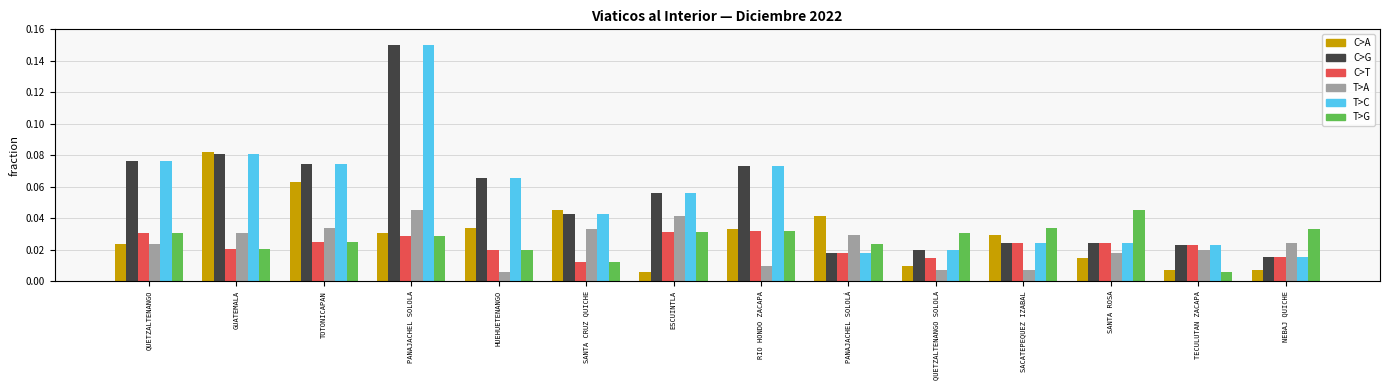

Are the bars grouped side by side (vs. stacked)?

Yes